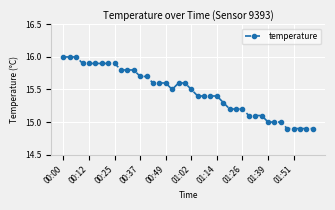

What is the greatest value displayed?

16.0